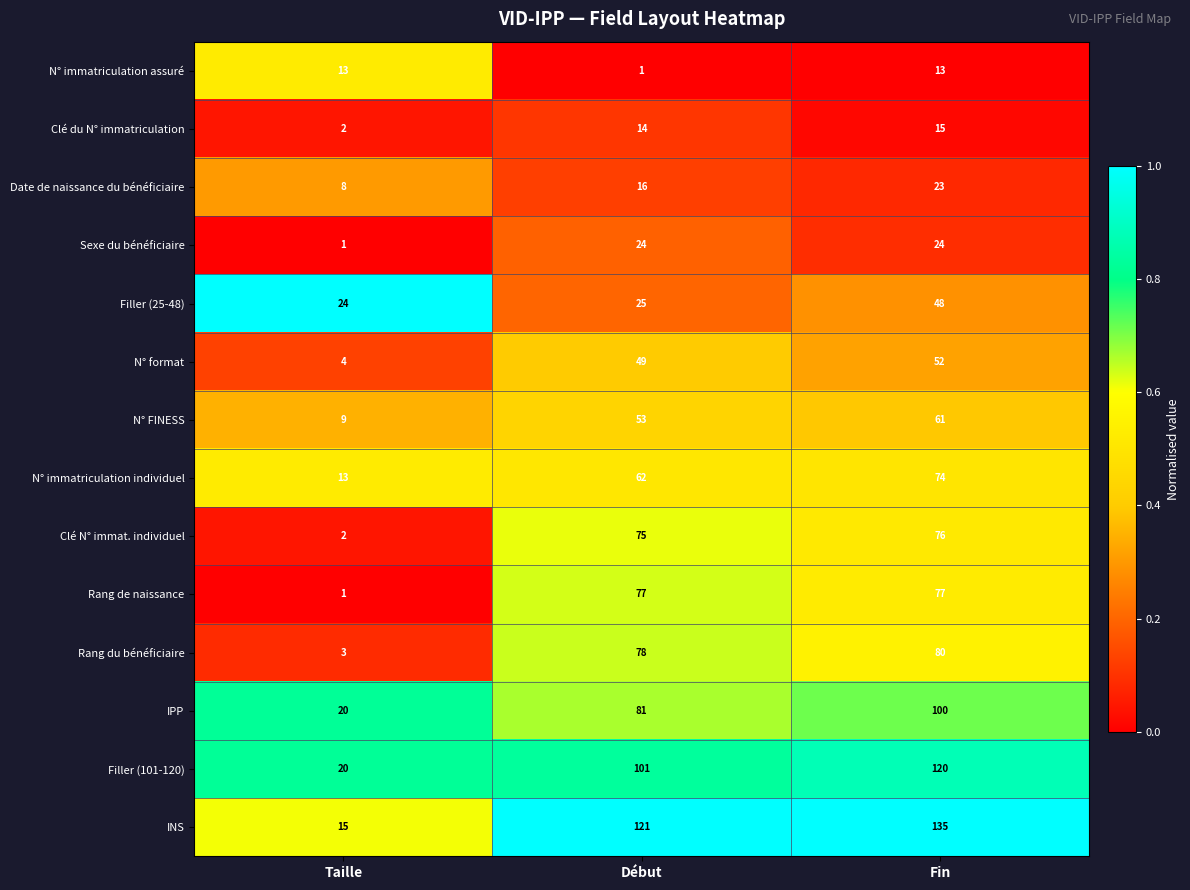

How many series are shown in this chart?

14